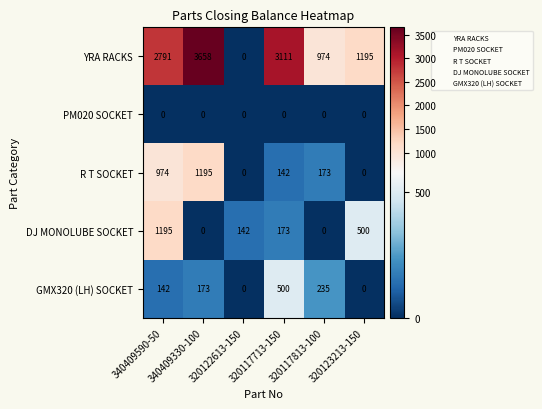

What is the average value of the DJ MONOLUBE SOCKET series?

335